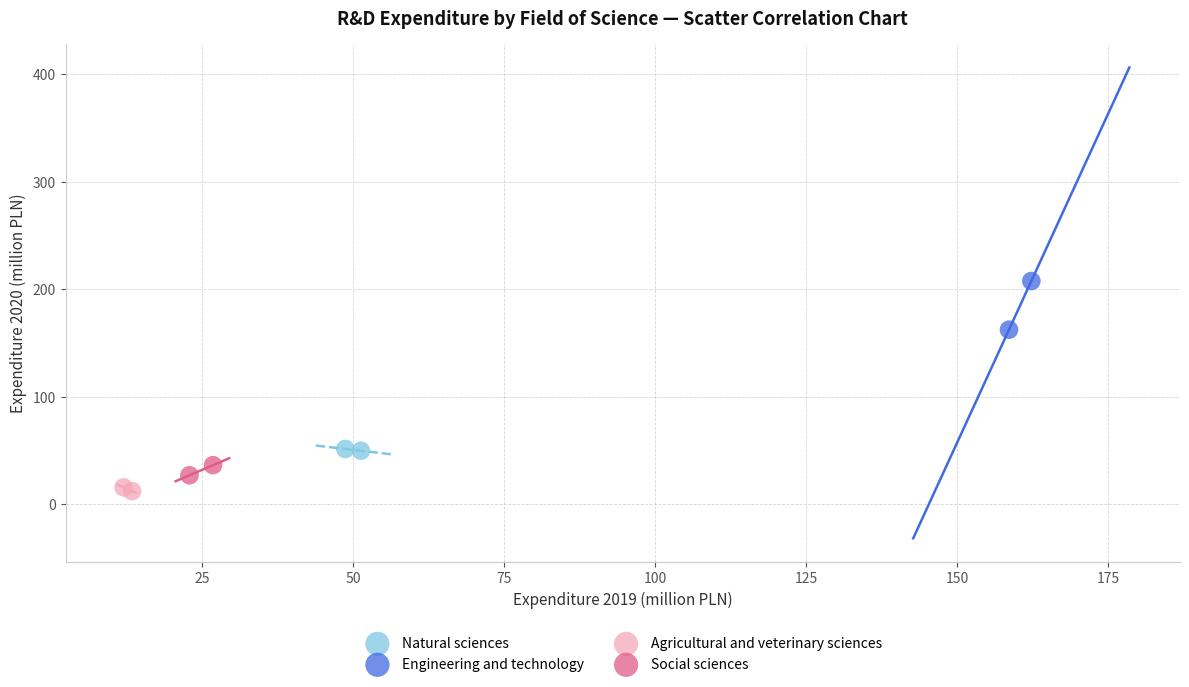

What are all the series names shown in the legend?

Natural sciences, Engineering and technology, Agricultural and veterinary sciences, Social sciences